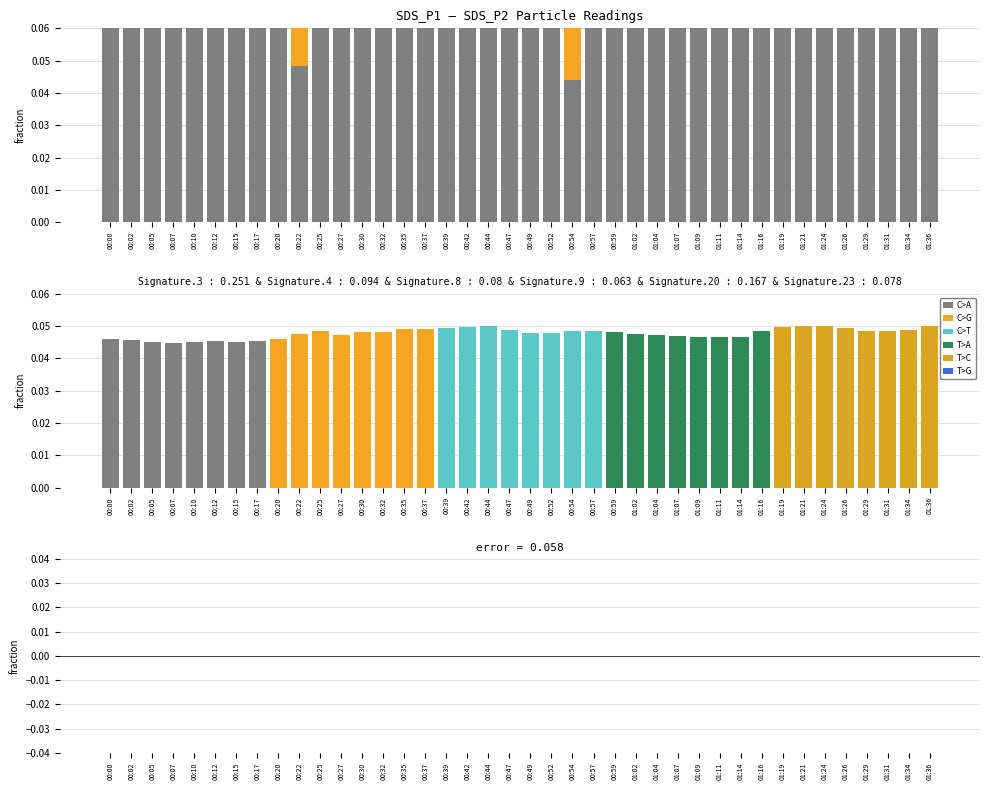

The SDS_P2 series shows 0.0 at 00:20. True or false?

True